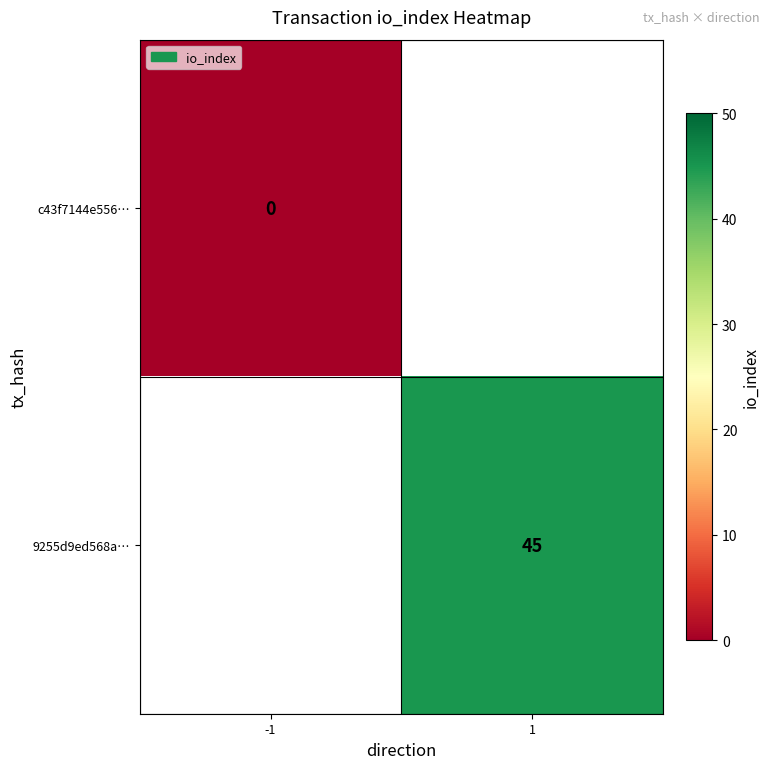

The value of 9255d9ed568a… at 1 is 67. True or false?

False